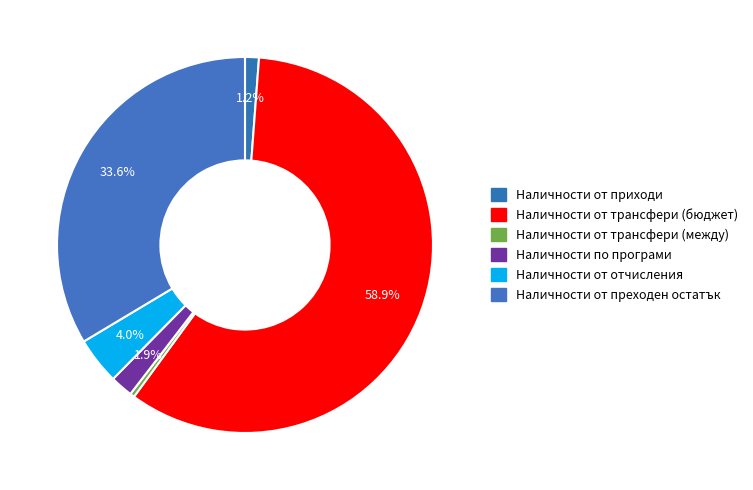

Which category has the smallest portion of the pie?

Наличности от трансфери (между)